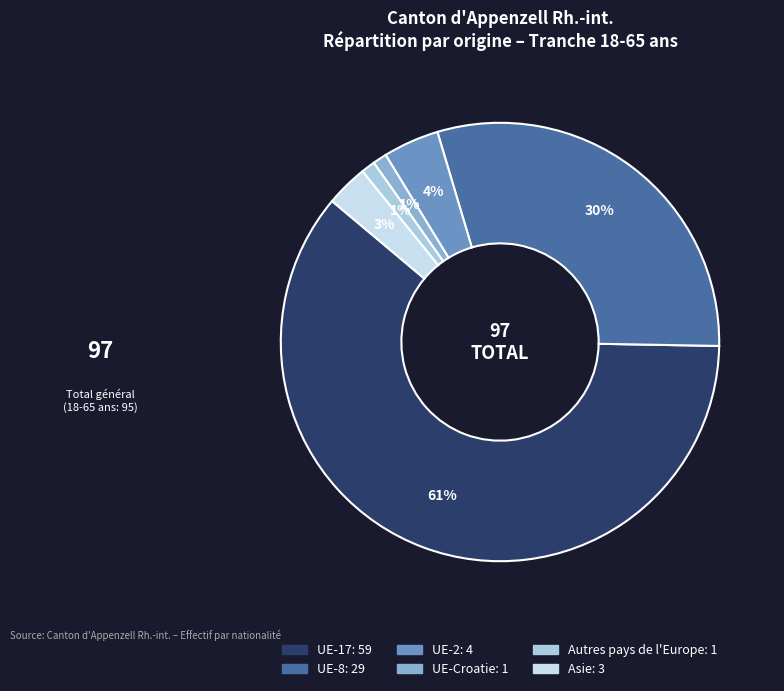

To the nearest percent, what percentage of the pie is UE-17?

61%